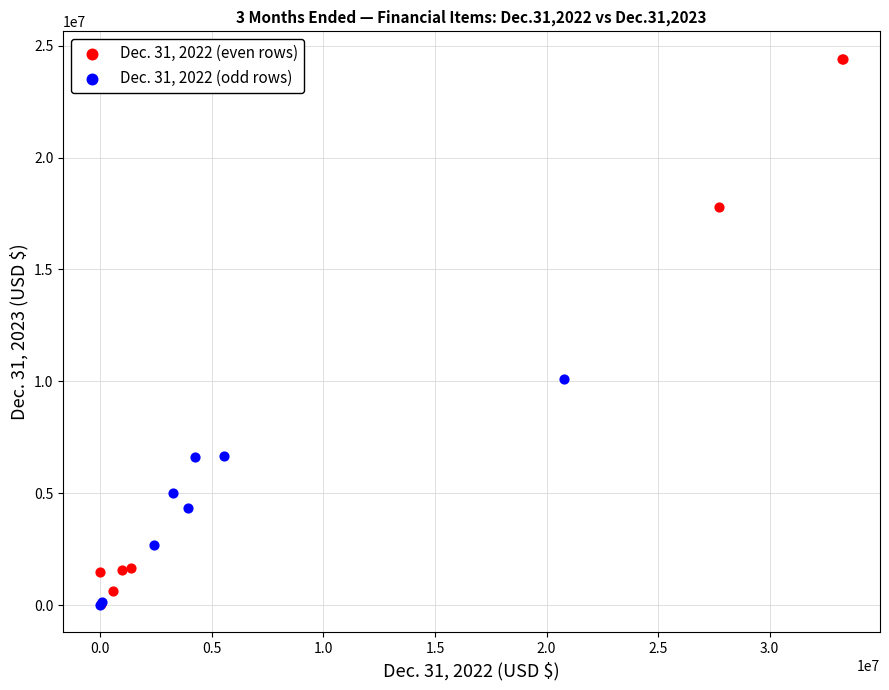

Which series has the largest Y range (max minus min)?

Dec. 31, 2022 (even rows)